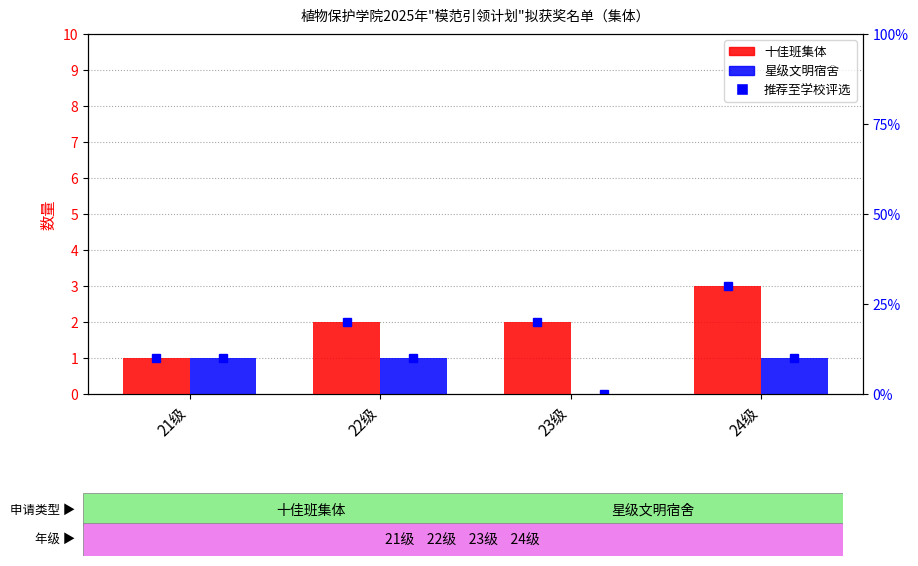

How many bars are there in each group?

2